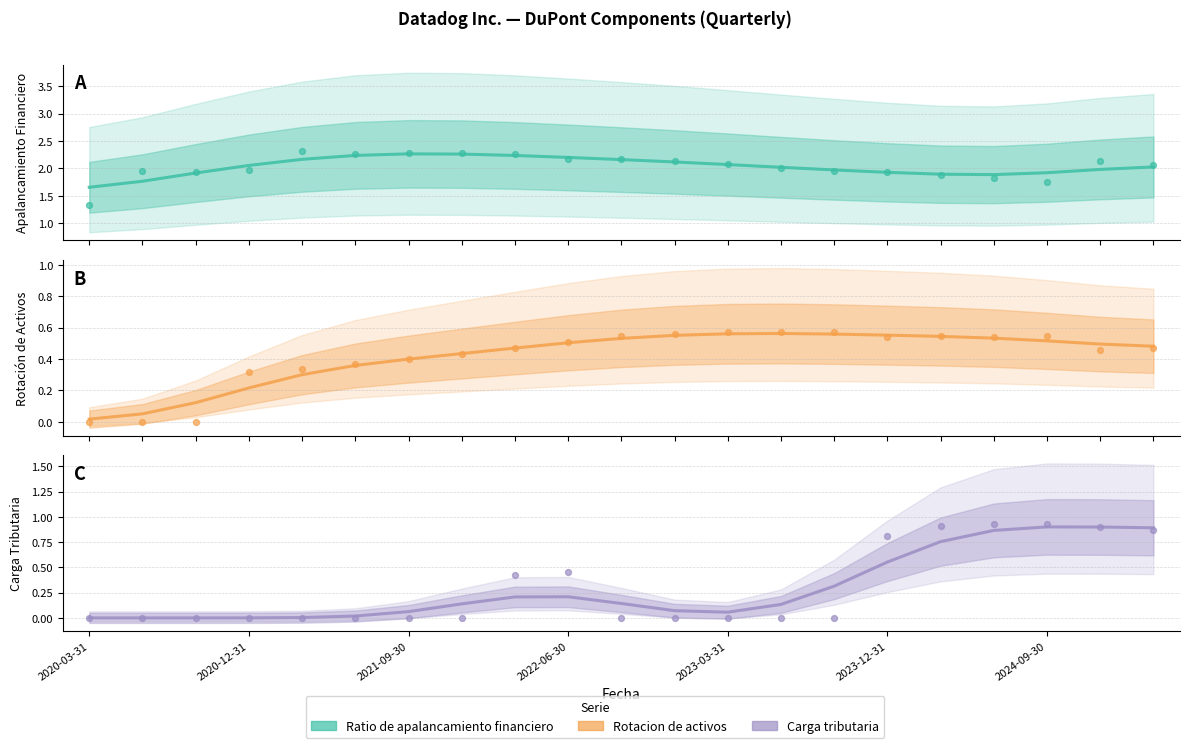

Which series has the widest spread of Y values?

Carga tributaria